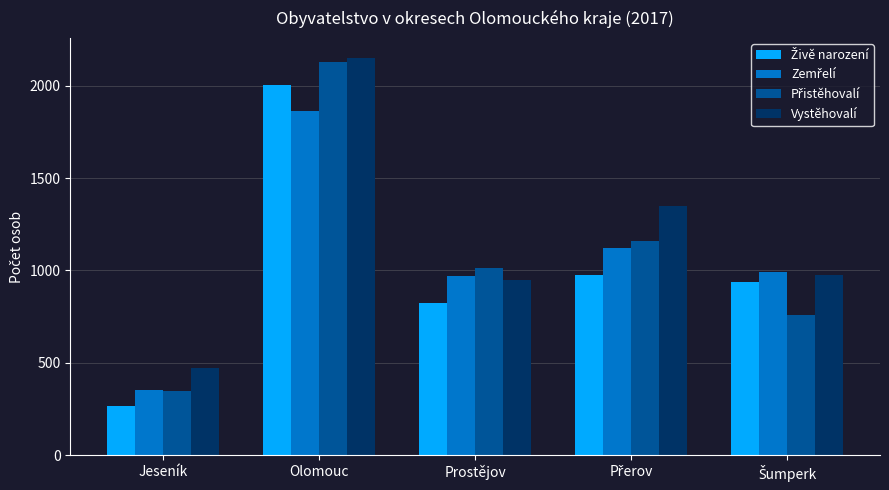

What is the sum of all Vystěhovalí values?

5885